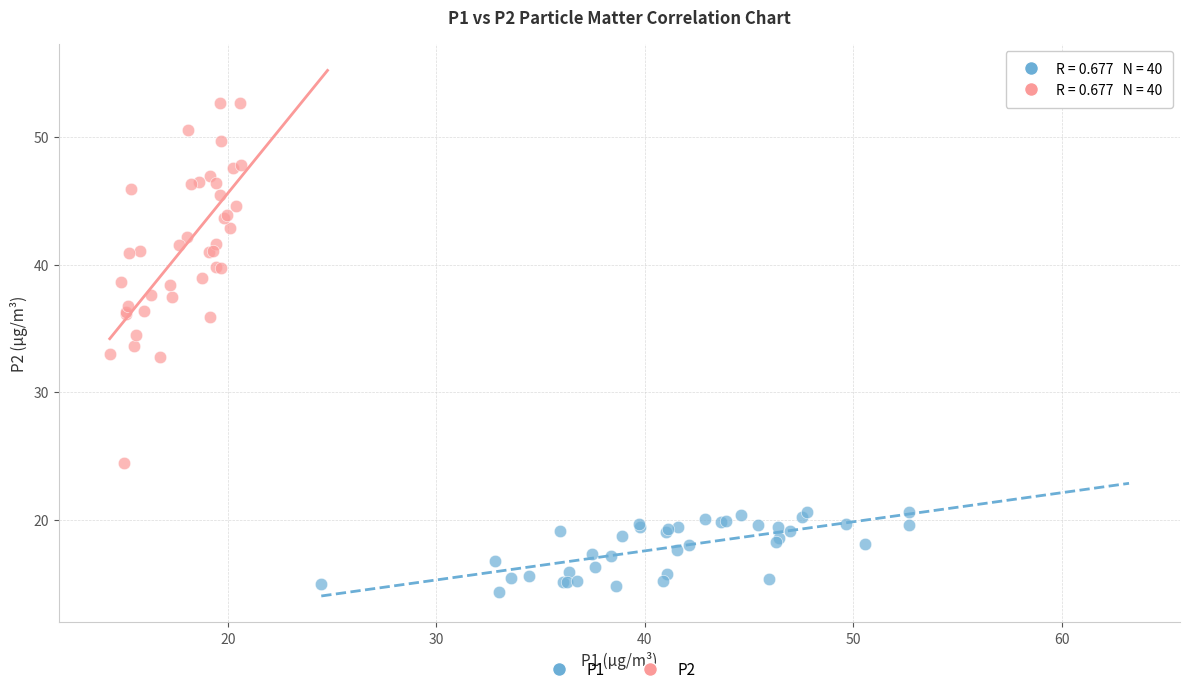

Which series has the widest spread of Y values?

P2